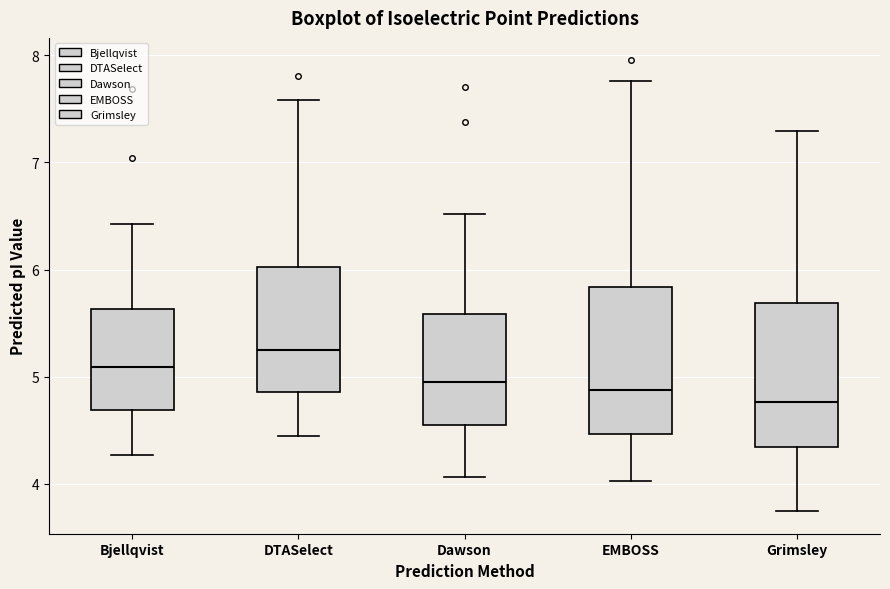

Which box has the highest median line?

DTASelect